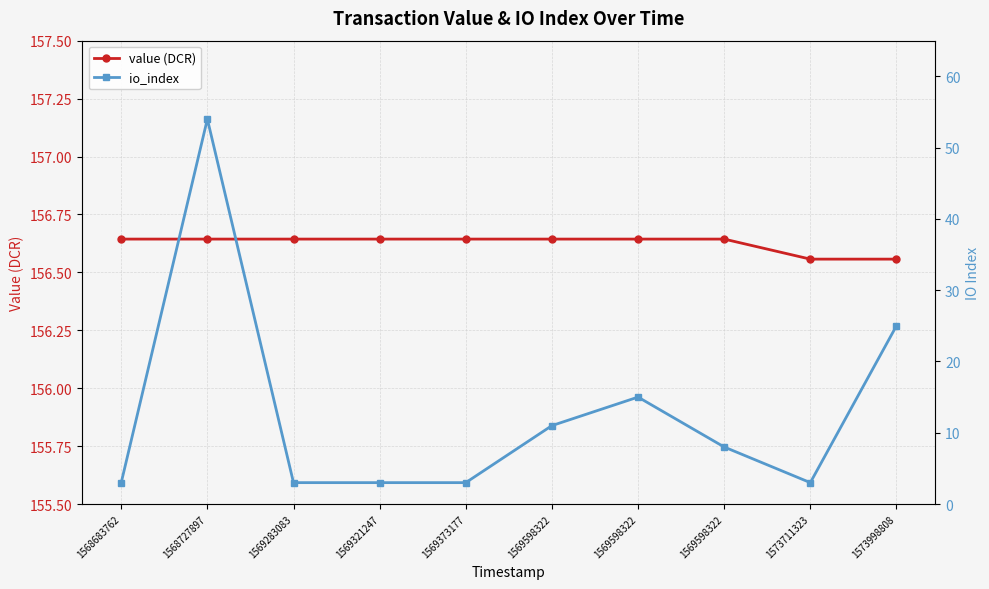

Between 1569598322 and 1568683762, which is larger?

1569598322